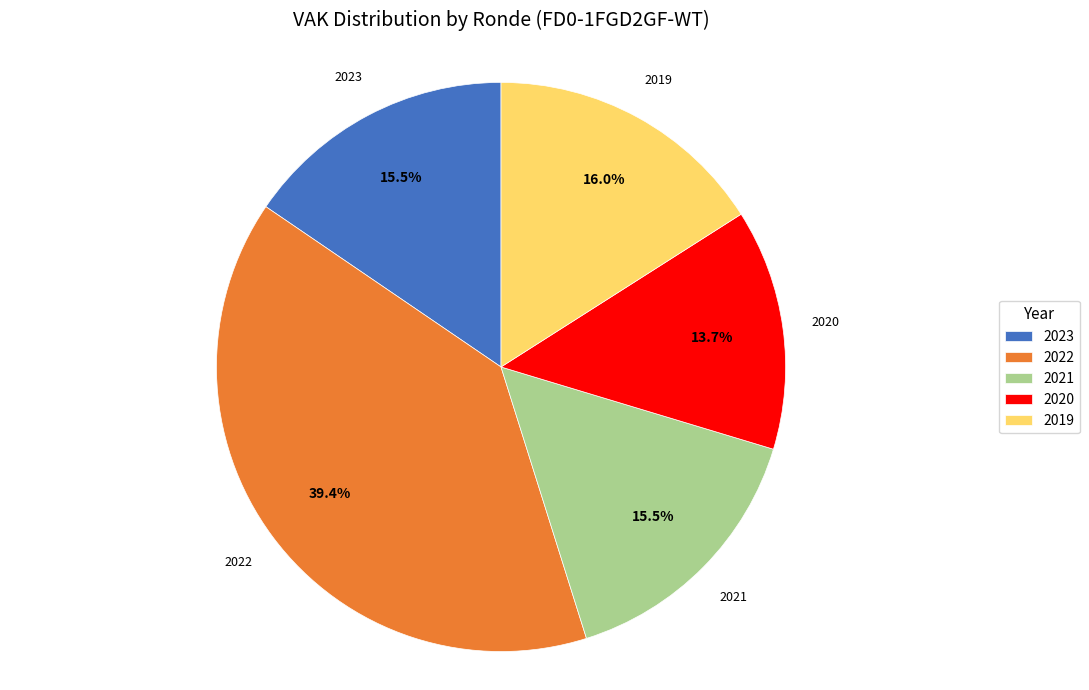

Is there a majority slice in this chart?

No